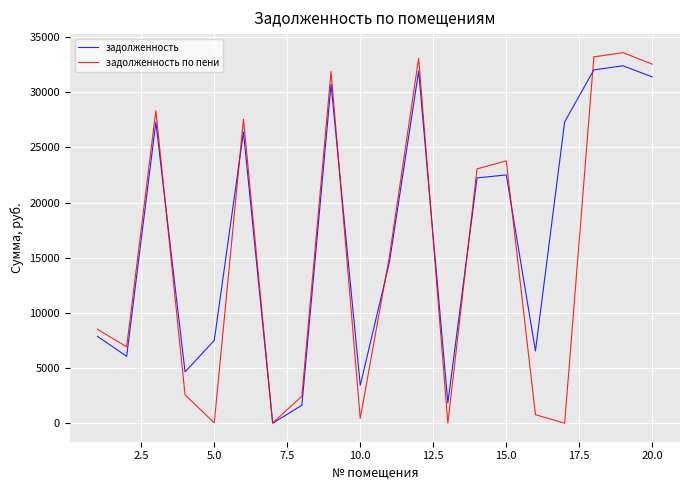

Rank the series by their average value, from lowest to highest.

задолженность по пени, задолженность